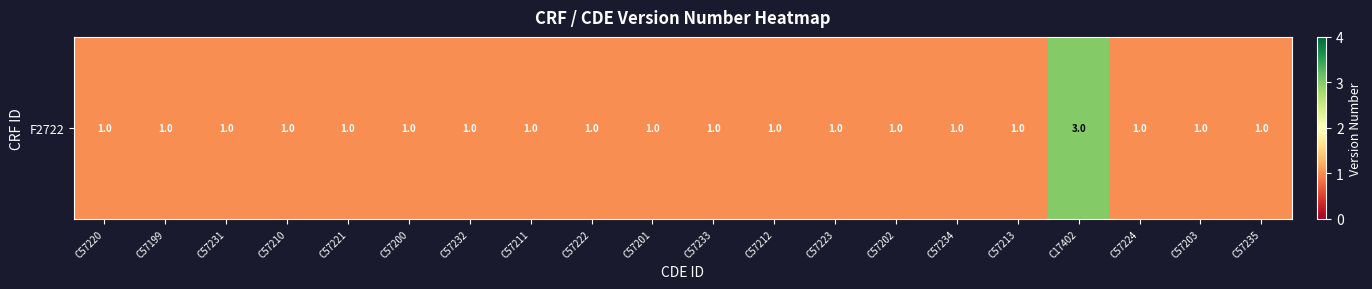

Count the number of data series in this chart.

1